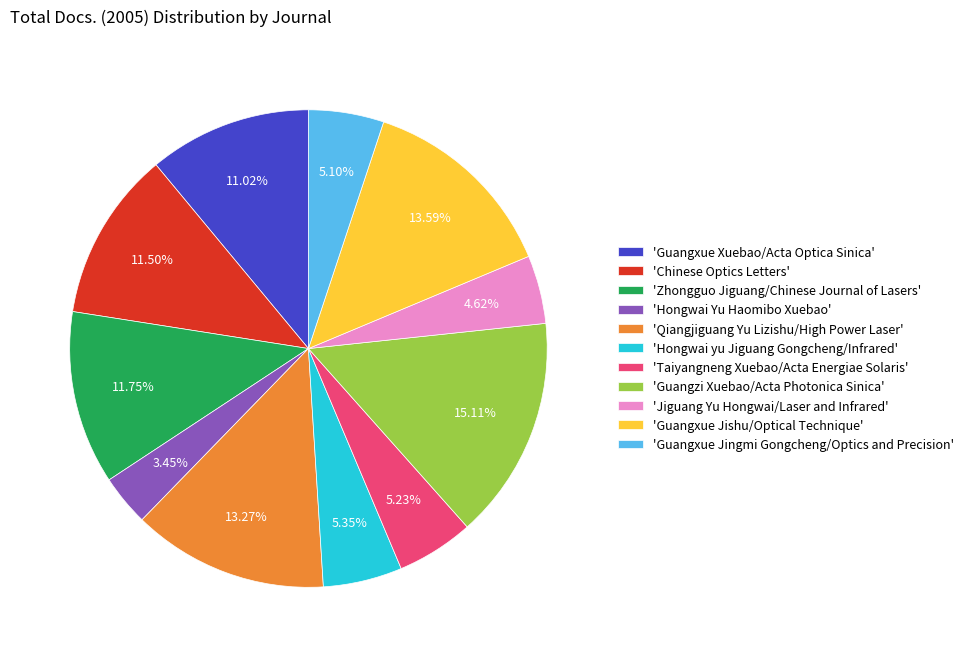

Combined, do 'Guangzi Xuebao/Acta Photonica Sinica' and 'Guangxue Jishu/Optical Technique' account for over 50%?

No